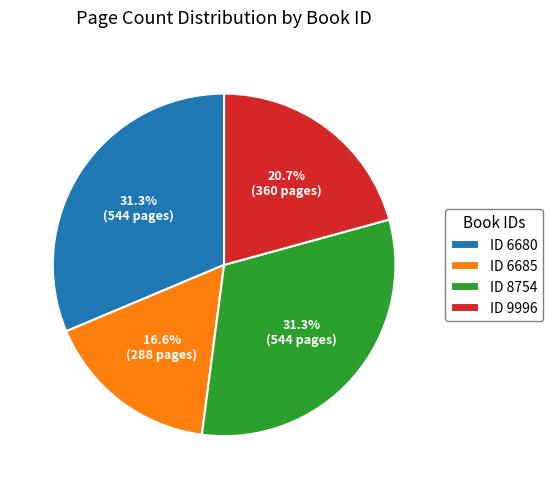

What is the smallest slice in the pie chart?

ID 6685